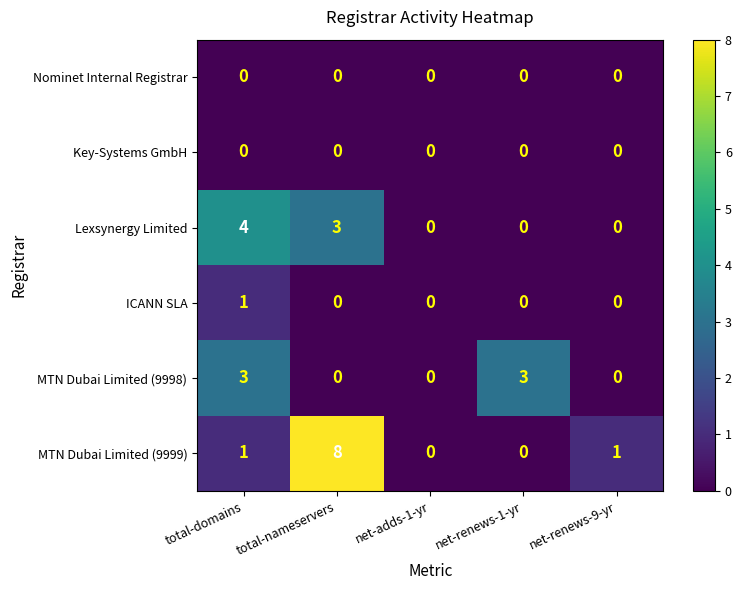

How many MTN Dubai Limited (9998) values are between 0 and 3?

5